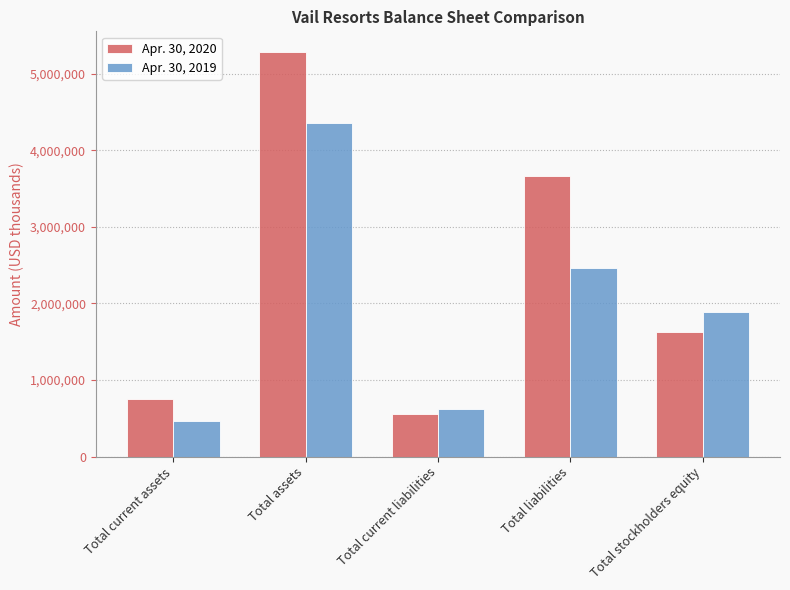

What is the label of the 2nd bar from the right?

Total liabilities